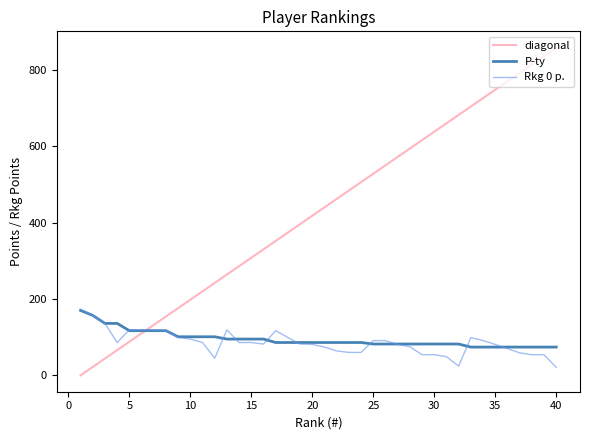

What is the maximum value for P-ty?

170